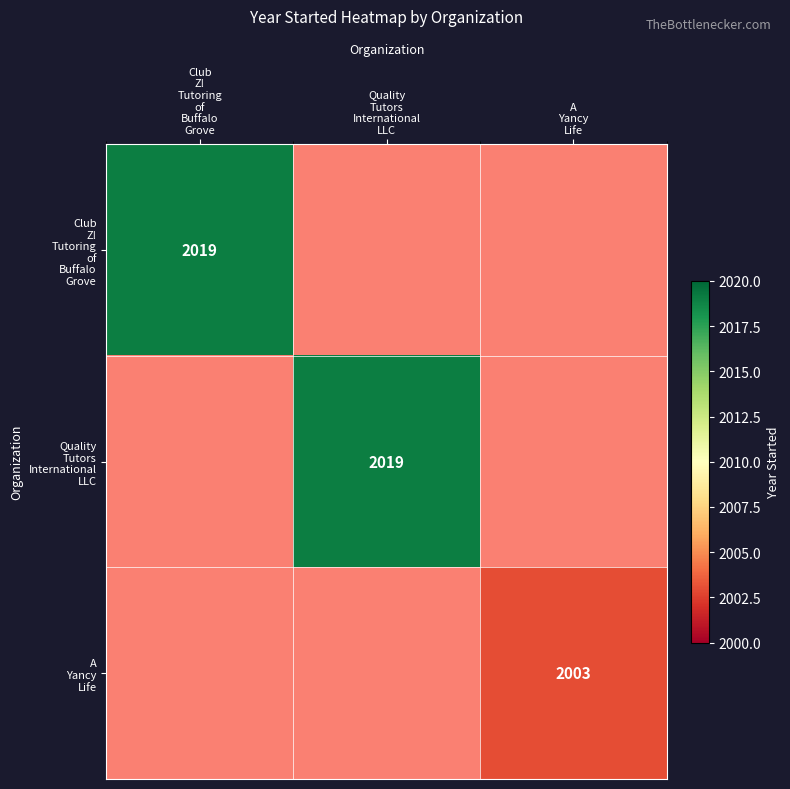

Is the value of Quality Tutors International LLC at Club Z! Tutoring of Buffalo Grove greater than the value of Club Z! Tutoring of Buffalo Grove at A Yancy Life?

No